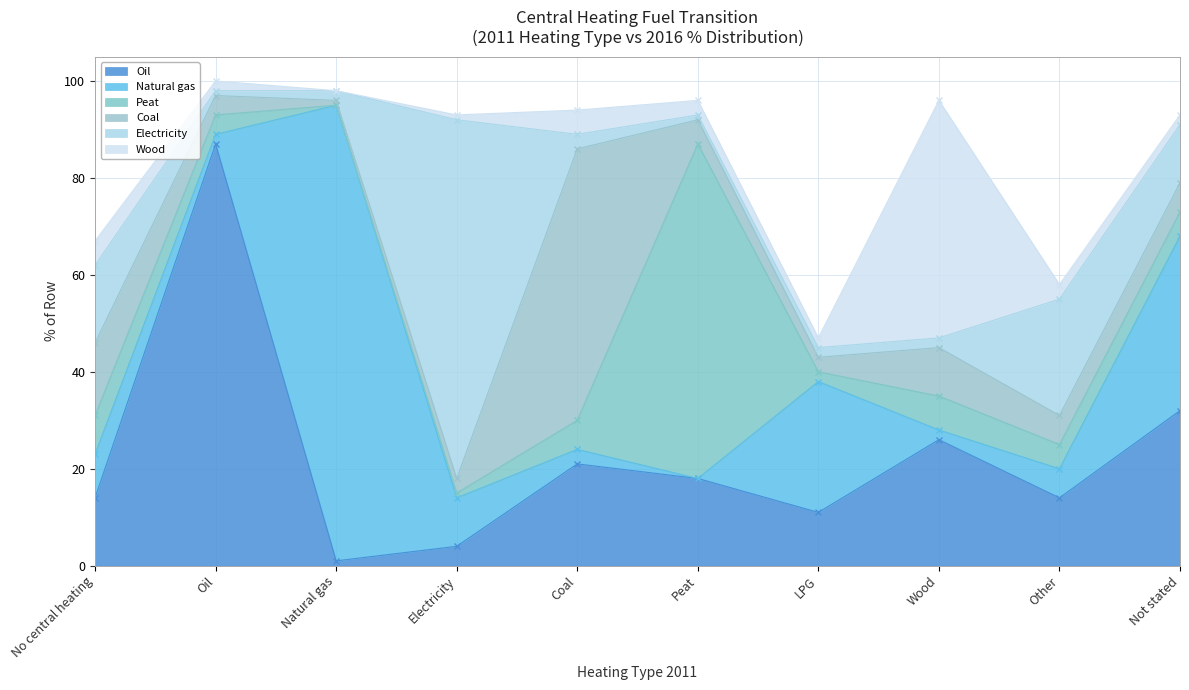

What is the sum of all Electricity values?

137